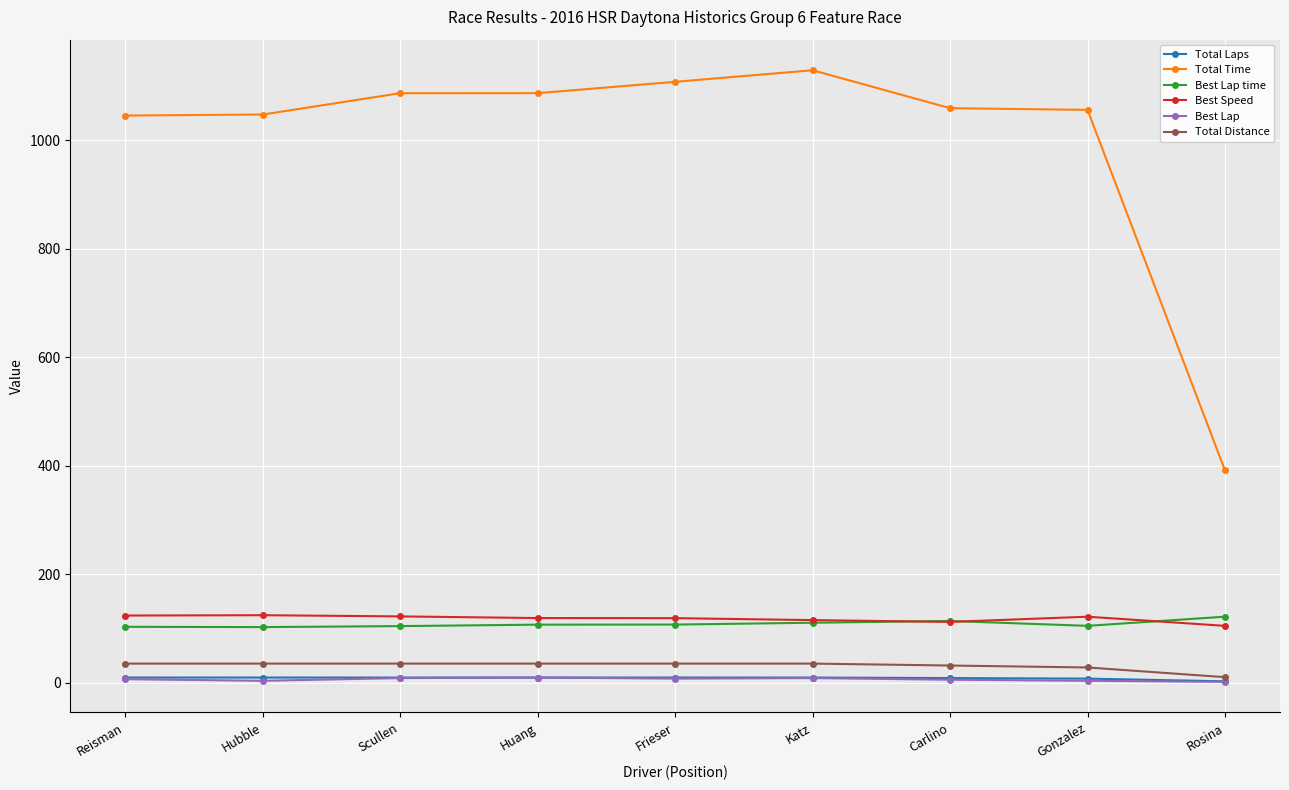

What is the label of the 3rd point from the right?

Carlino